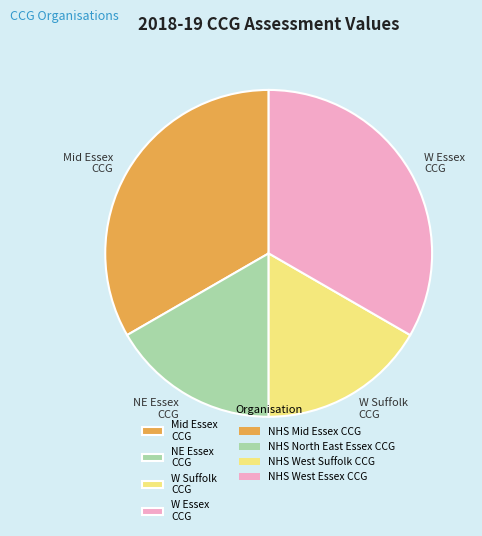

Is it true that NE Essex CCG is 17% of the pie?

True